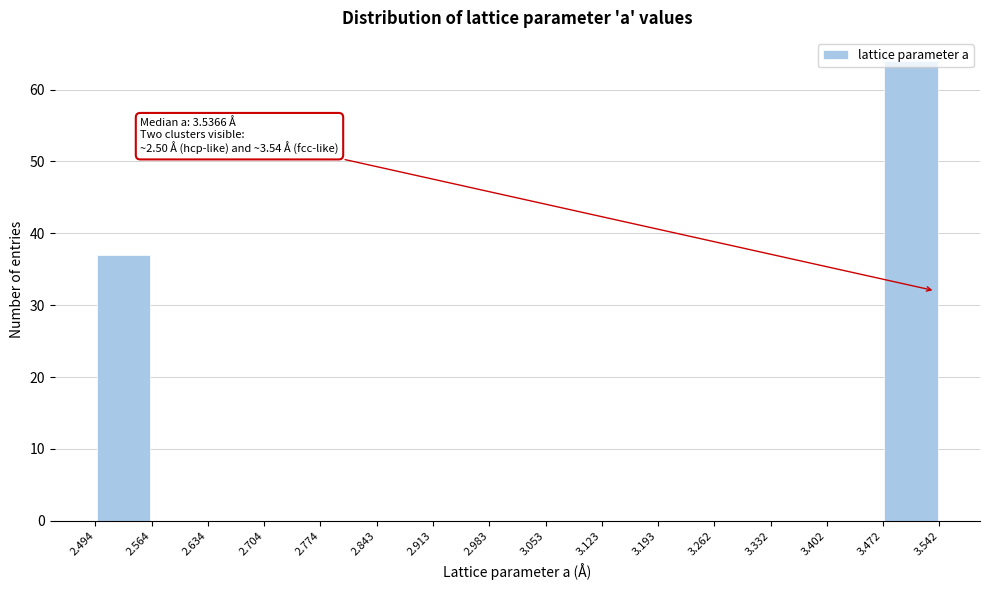

Which range on the x-axis has the tallest bar?

3.472 to 3.542